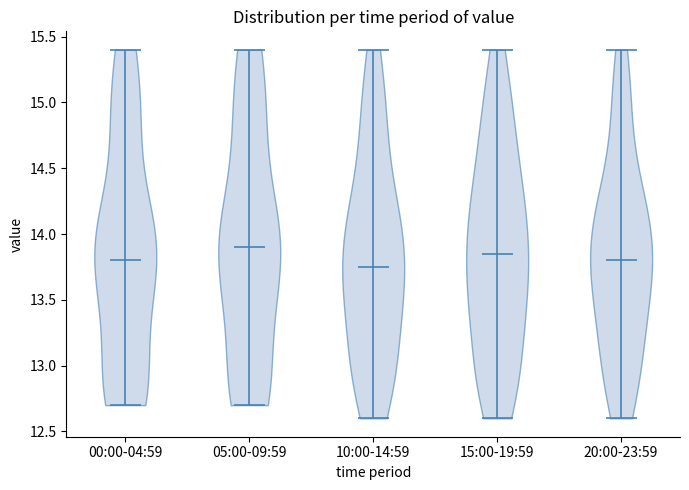

Reading left to right, read every violin against the y-axis: where its median line is, and the lowest and highest points it reaches. The values are not printed on the chart, so give them approximately, as read against the axis.

00:00-04:59: median line 13.80, lowest point 12.70, highest point 15.40
05:00-09:59: median line 13.90, lowest point 12.70, highest point 15.40
10:00-14:59: median line 13.75, lowest point 12.60, highest point 15.40
15:00-19:59: median line 13.85, lowest point 12.60, highest point 15.40
20:00-23:59: median line 13.80, lowest point 12.60, highest point 15.40